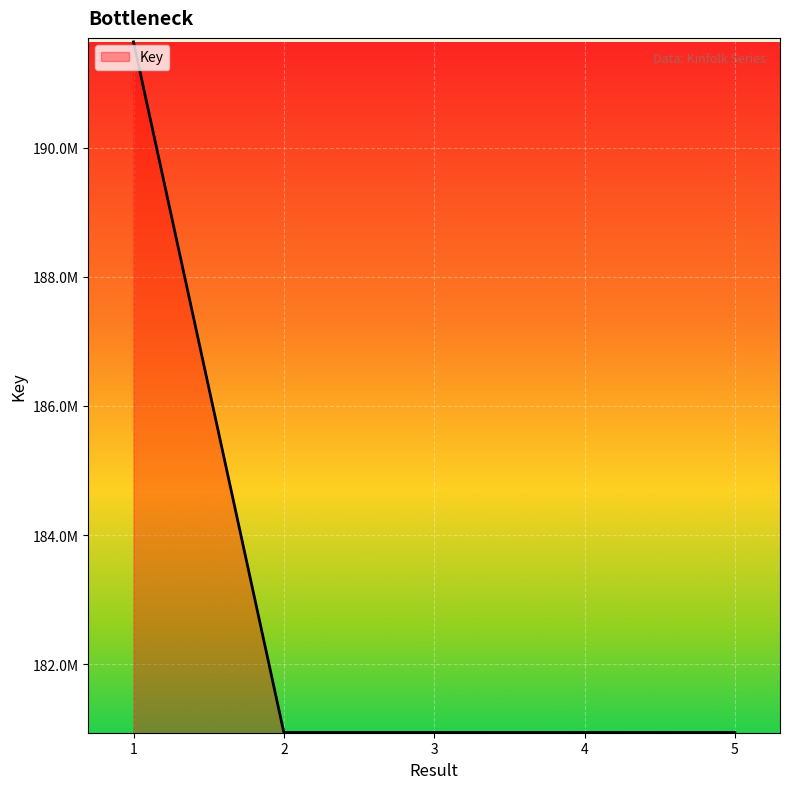

At which category does the chart reach its minimum across all series?

5